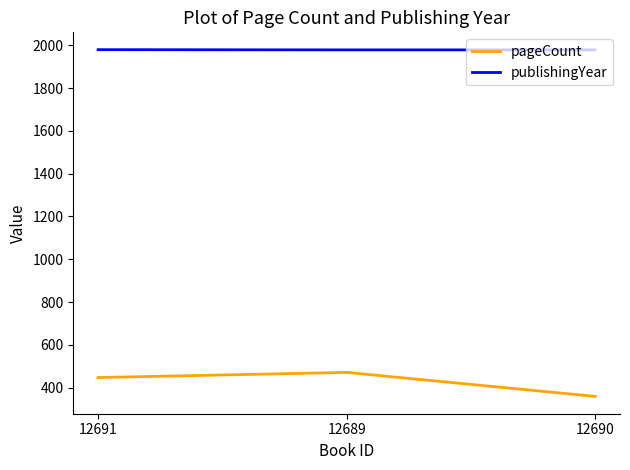

At which label does pageCount reach its minimum?

12690